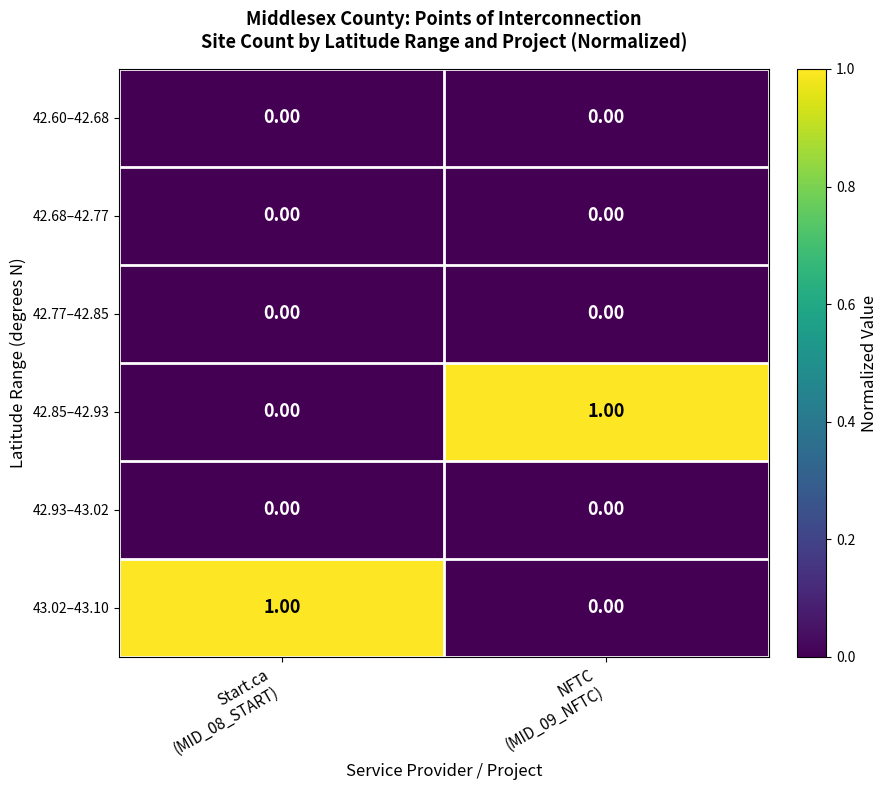

Reading left to right, extract all data points from this chart.

42.60–42.68: Start.ca
(MID_08_START)=0	NFTC
(MID_09_NFTC)=0
42.68–42.77: Start.ca
(MID_08_START)=0	NFTC
(MID_09_NFTC)=0
42.77–42.85: Start.ca
(MID_08_START)=0	NFTC
(MID_09_NFTC)=0
42.85–42.93: Start.ca
(MID_08_START)=0	NFTC
(MID_09_NFTC)=1
42.93–43.02: Start.ca
(MID_08_START)=0	NFTC
(MID_09_NFTC)=0
43.02–43.10: Start.ca
(MID_08_START)=1	NFTC
(MID_09_NFTC)=0